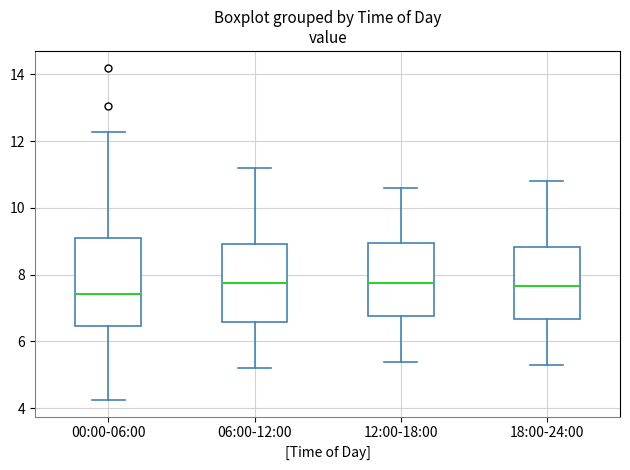

Reading left to right, read every box against the y-axis: the position of its median line, the range the box covers, and the ends of its whiskers. The values are not printed on the chart, so give them approximately, as read against the axis.

00:00-06:00: median 7.4, box 6.4 to 9.0, whiskers 4.2 to 12.2
06:00-12:00: median 7.8, box 6.6 to 9.0, whiskers 5.2 to 11.2
12:00-18:00: median 7.8, box 6.8 to 9.0, whiskers 5.4 to 10.6
18:00-24:00: median 7.6, box 6.6 to 8.8, whiskers 5.4 to 10.8